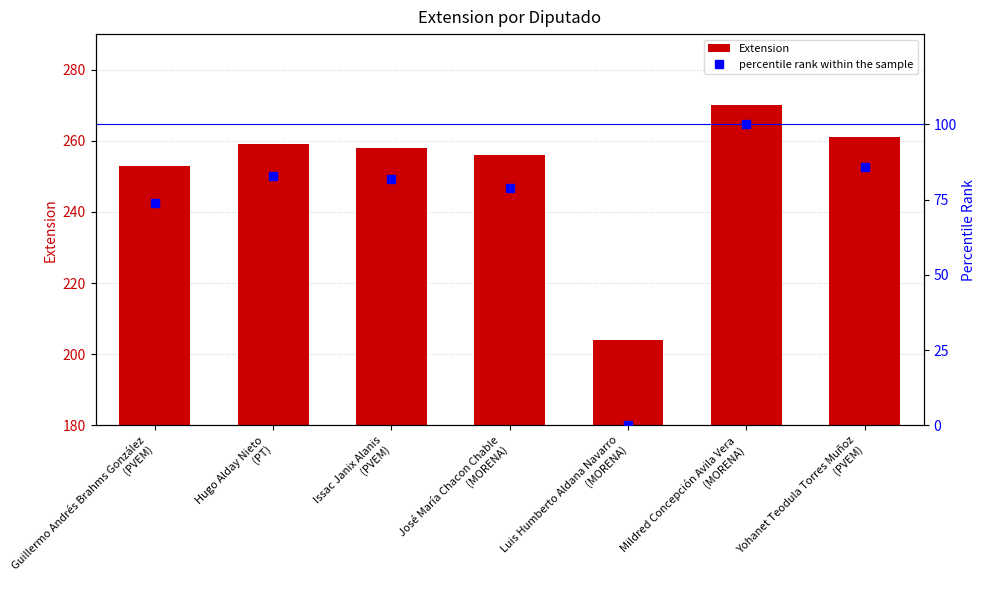

What is the total value across all series at Mildred Concepción Avila Vera
(MORENA)?

370